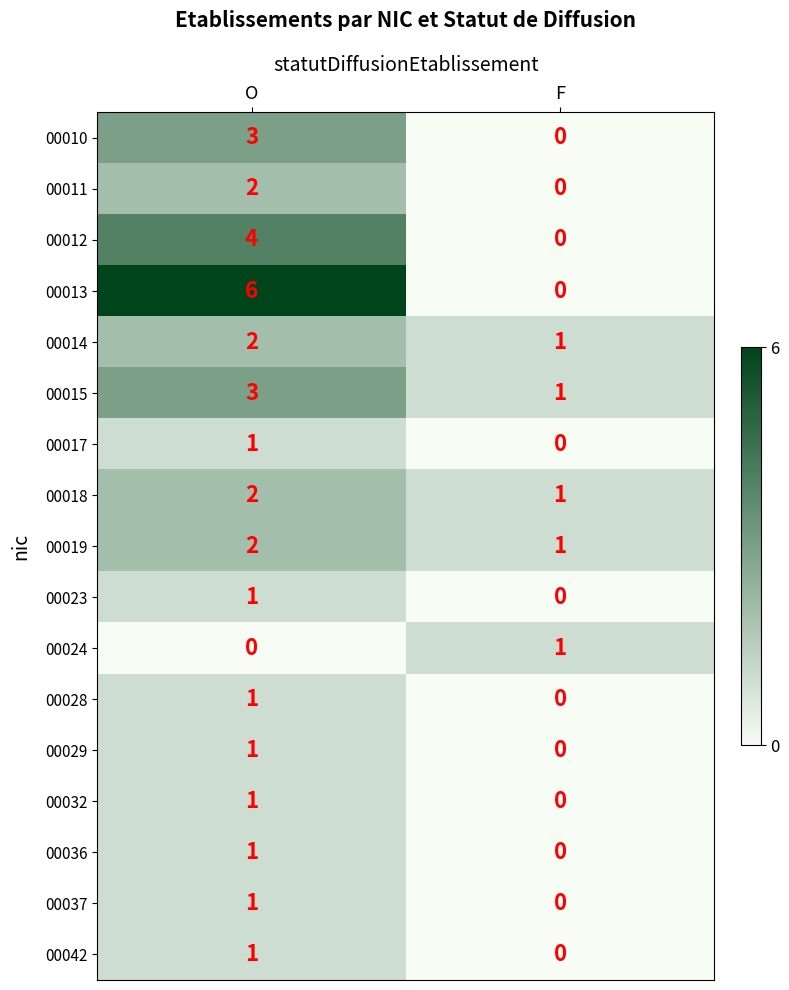

List the labels in order of 00011 value, smallest first.

F, O